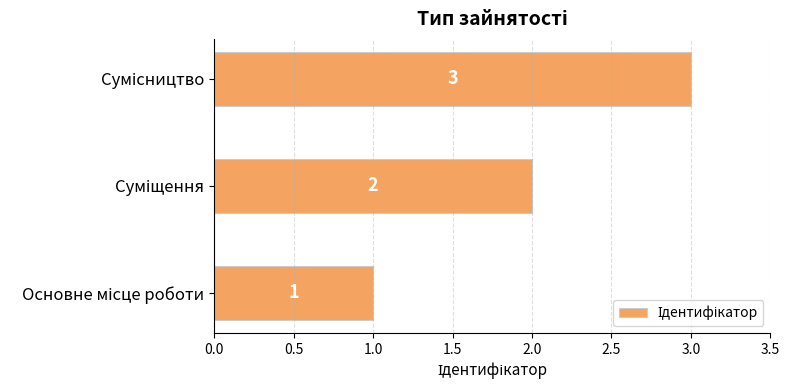

How many data points does each series have?

3